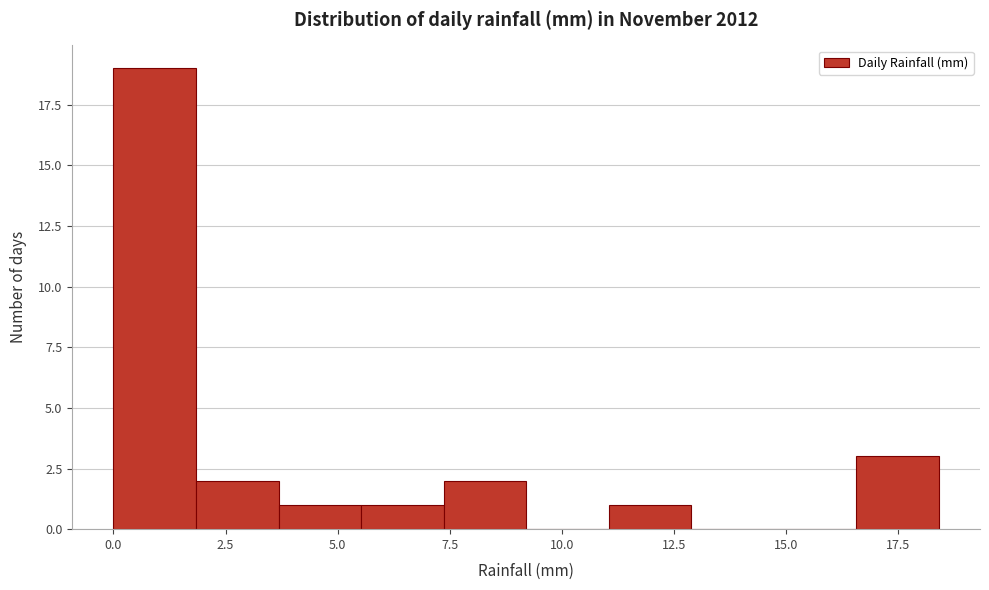

Read against the x-axis, roughly where is the centre of the tallest bar?

1.0